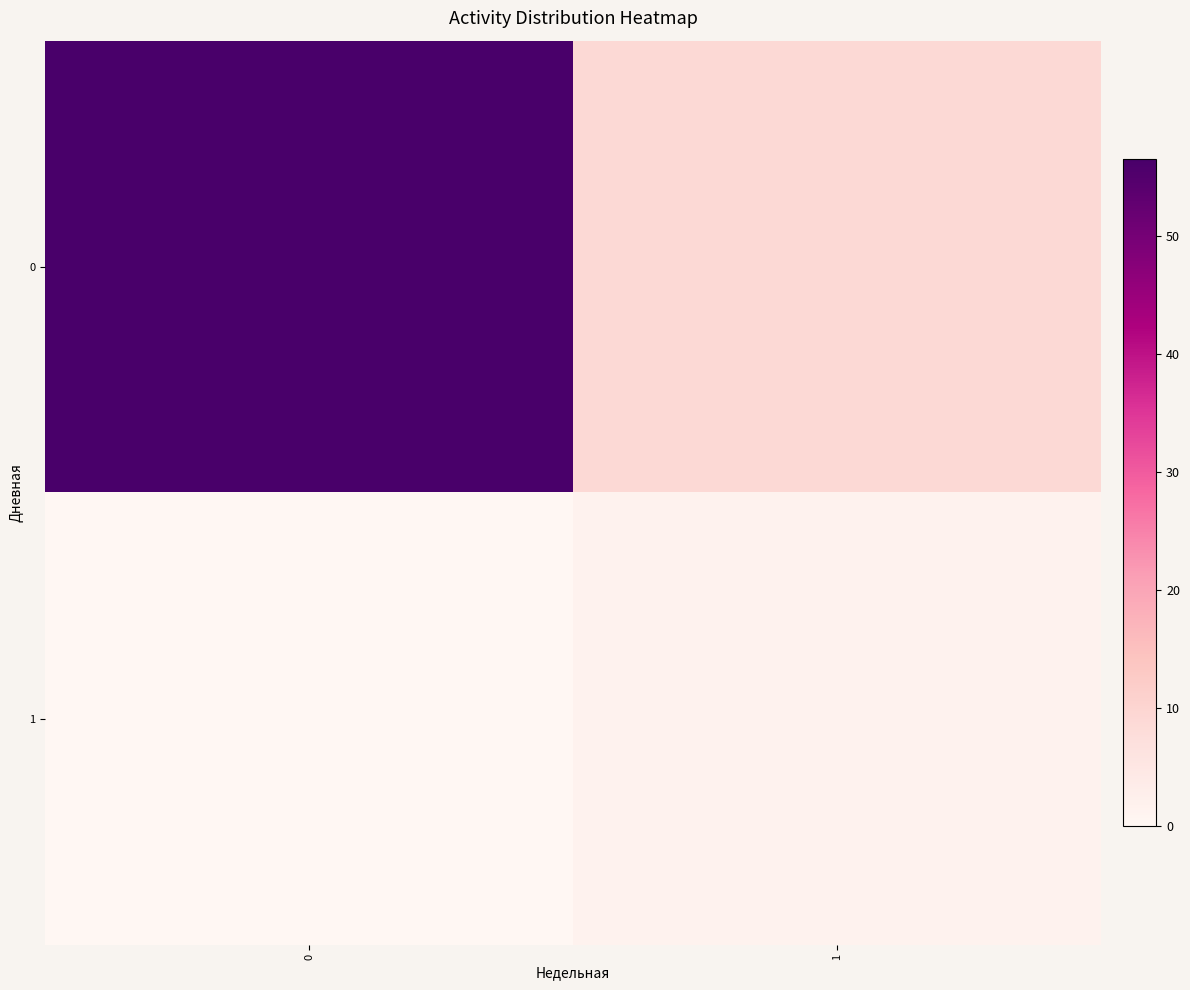

At how many categories does at least one series exceed 3?

2